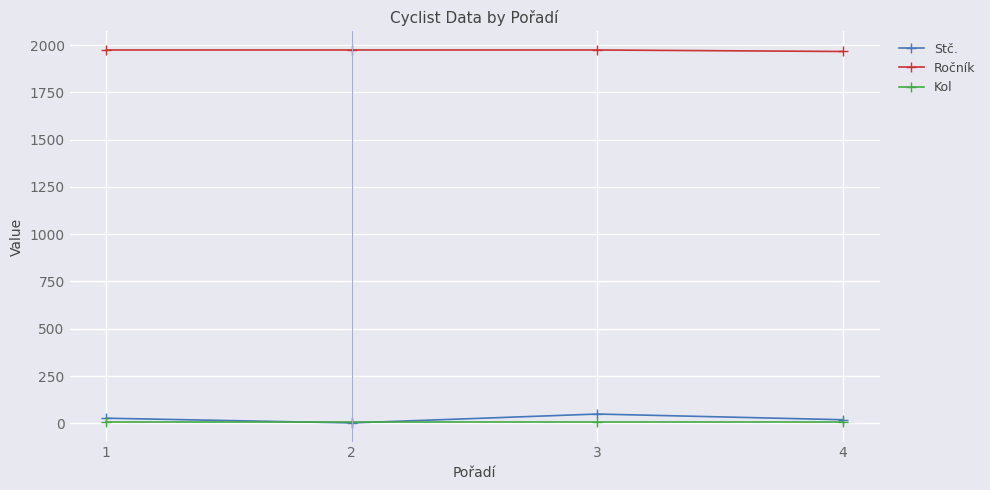

True or false: Ročník and Kol intersect in this chart.

False